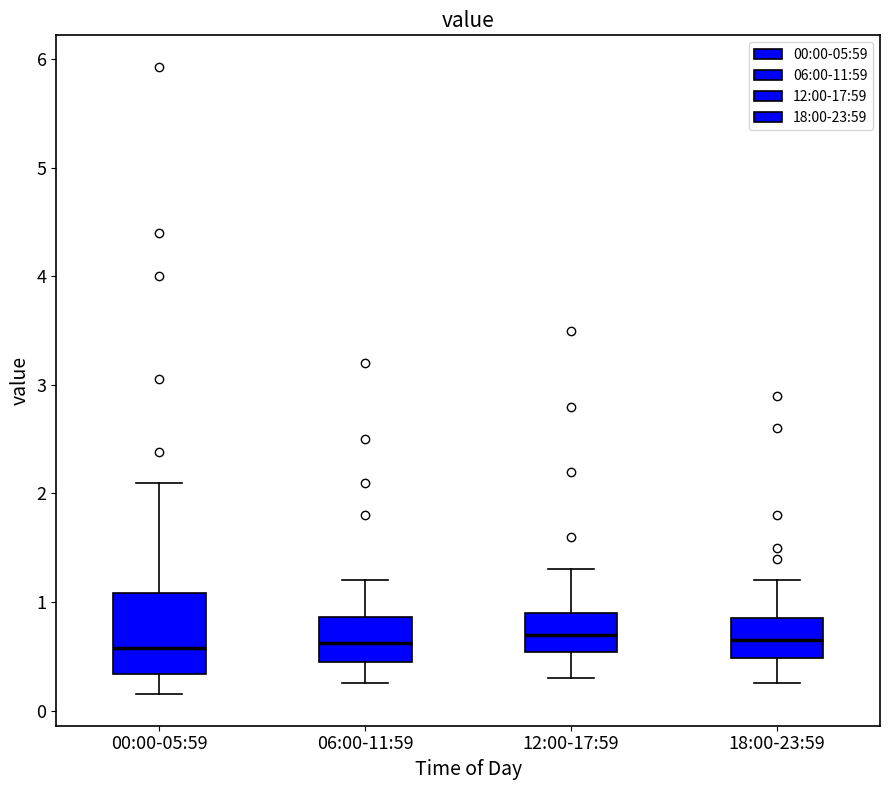

Where is the upper edge of the box for 00:00-05:59 on the y-axis? The values are not printed on the chart, so give them approximately, as read against the axis.

1.1